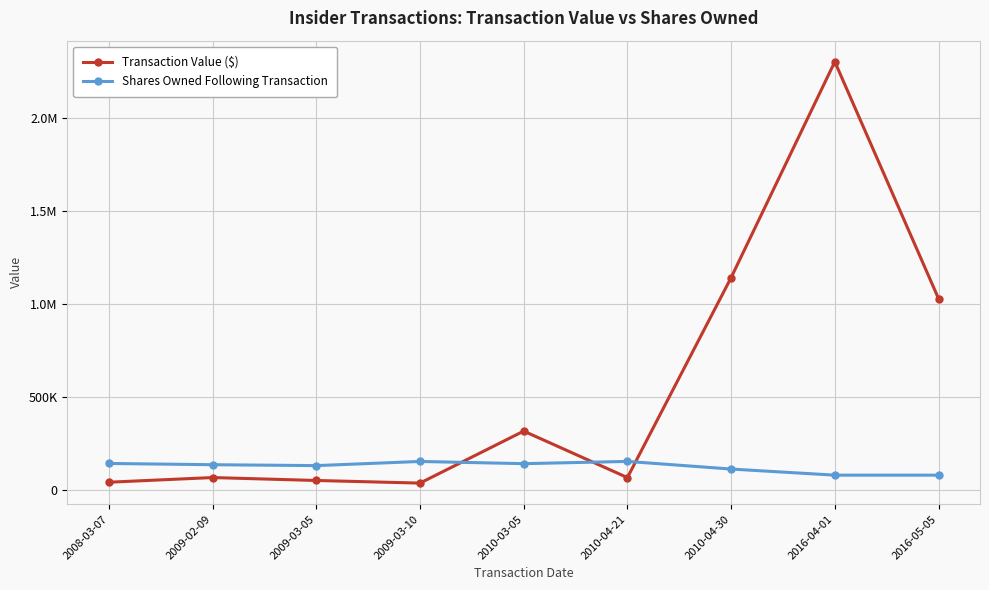

Between which two adjacent categories do Transaction Value ($) and Shares Owned Following Transaction first intersect?

2009-03-10 and 2010-03-05